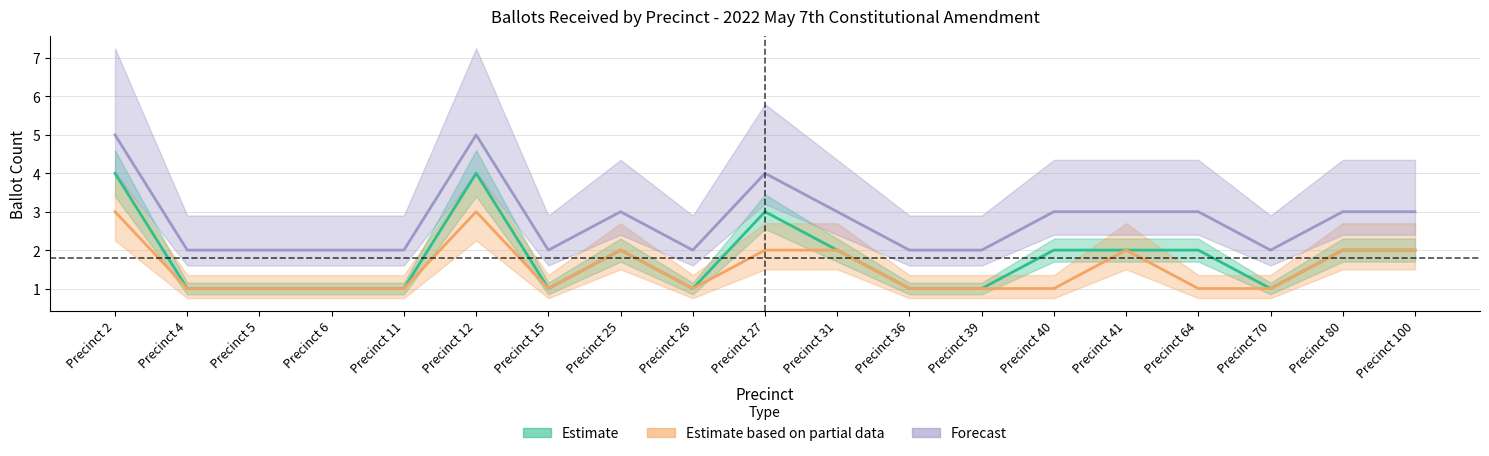

Rank the series by their maximum value, from lowest to highest.

Estimate based on partial data, Estimate, Forecast